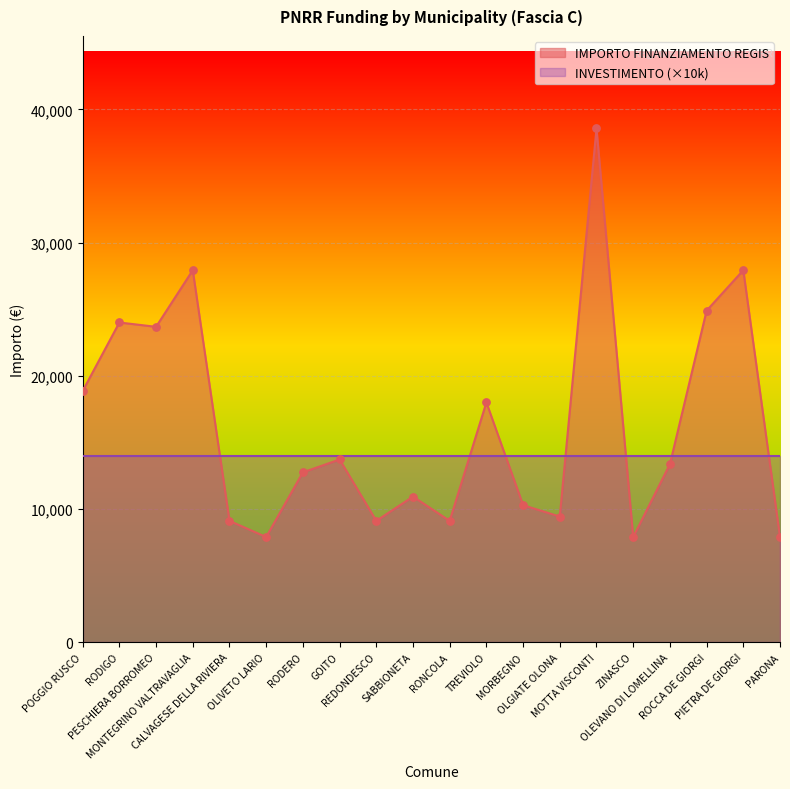

What is the change in value from RODERO to TREVIOLO?

+5250